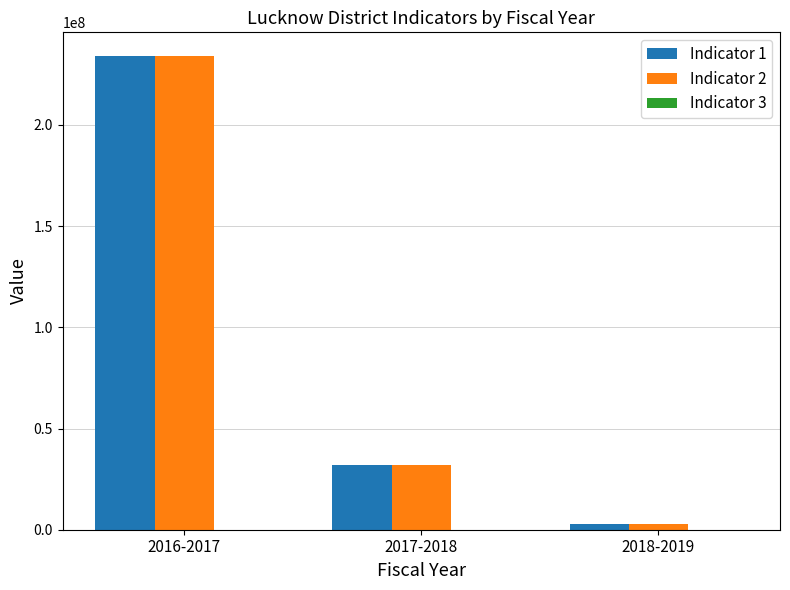

What is the greatest value displayed?

233999000